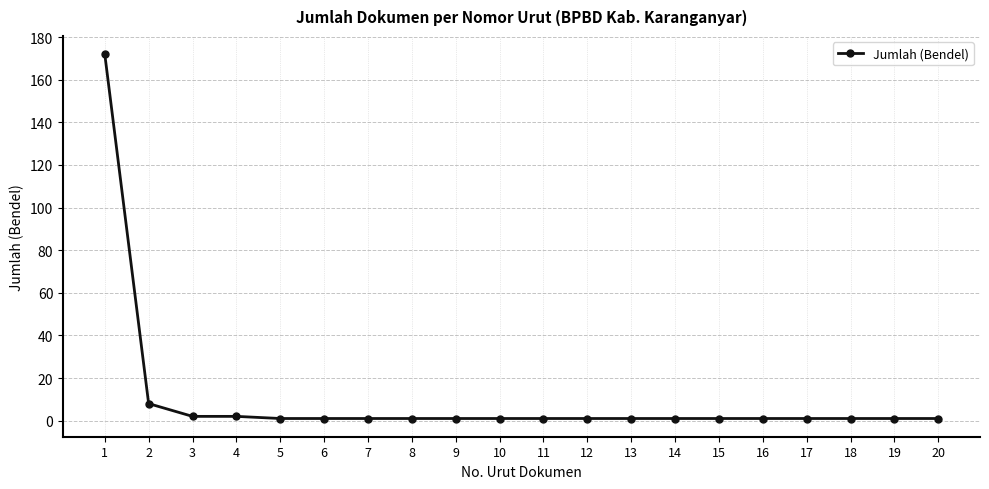

What is the value of the 1st point from the left?

172